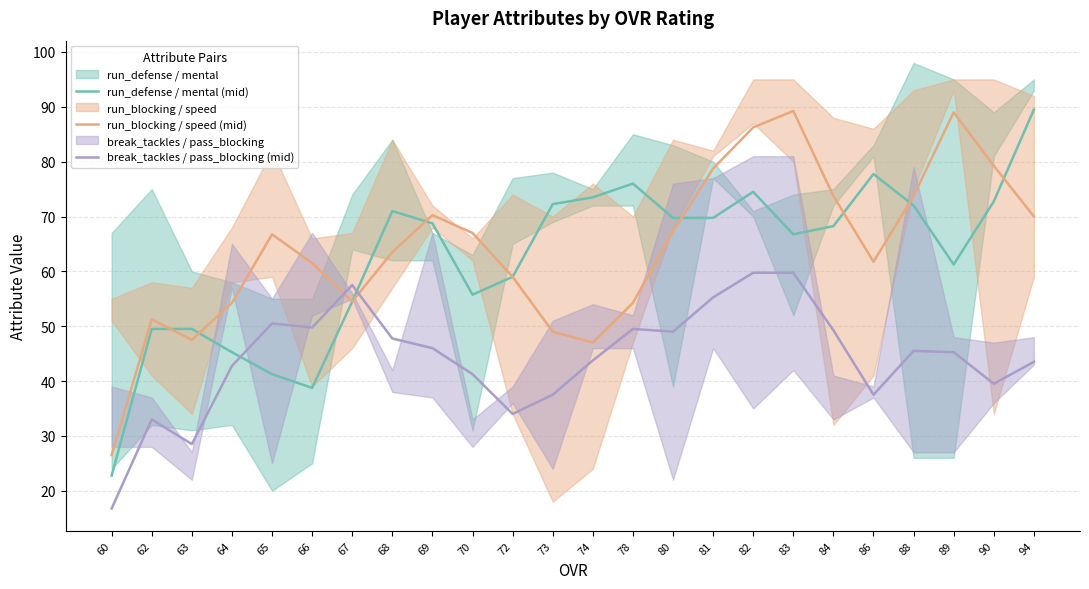

Reading right to left, list all the values displayed in this chart.

run_defense / mental (mid): 94=89.5	90=72.8	89=61.2	88=72.0	86=77.8	84=68.2	83=66.8	82=74.5	81=69.8	80=69.8	78=76.0	74=73.5	73=72.2	72=59.0	70=55.8	69=68.8	68=71.0	67=54.5	66=38.8	65=41.2	64=45.2	63=49.5	62=49.5	60=22.8
run_blocking / speed (mid): 94=70.0	90=79.2	89=89.0	88=73.8	86=61.8	84=73.8	83=89.2	82=86.2	81=78.8	80=67.2	78=54.2	74=47.0	73=49.0	72=59.0	70=67.0	69=70.2	68=63.5	67=54.5	66=61.5	65=66.8	64=54.2	63=47.5	62=51.2	60=26.5
break_tackles / pass_blocking (mid): 94=43.5	90=39.5	89=45.2	88=45.5	86=37.5	84=49.2	83=59.8	82=59.8	81=55.2	80=49.0	78=49.5	74=43.8	73=37.5	72=34.0	70=41.2	69=46.0	68=47.8	67=57.5	66=49.8	65=50.5	64=42.8	63=28.5	62=33.0	60=16.8